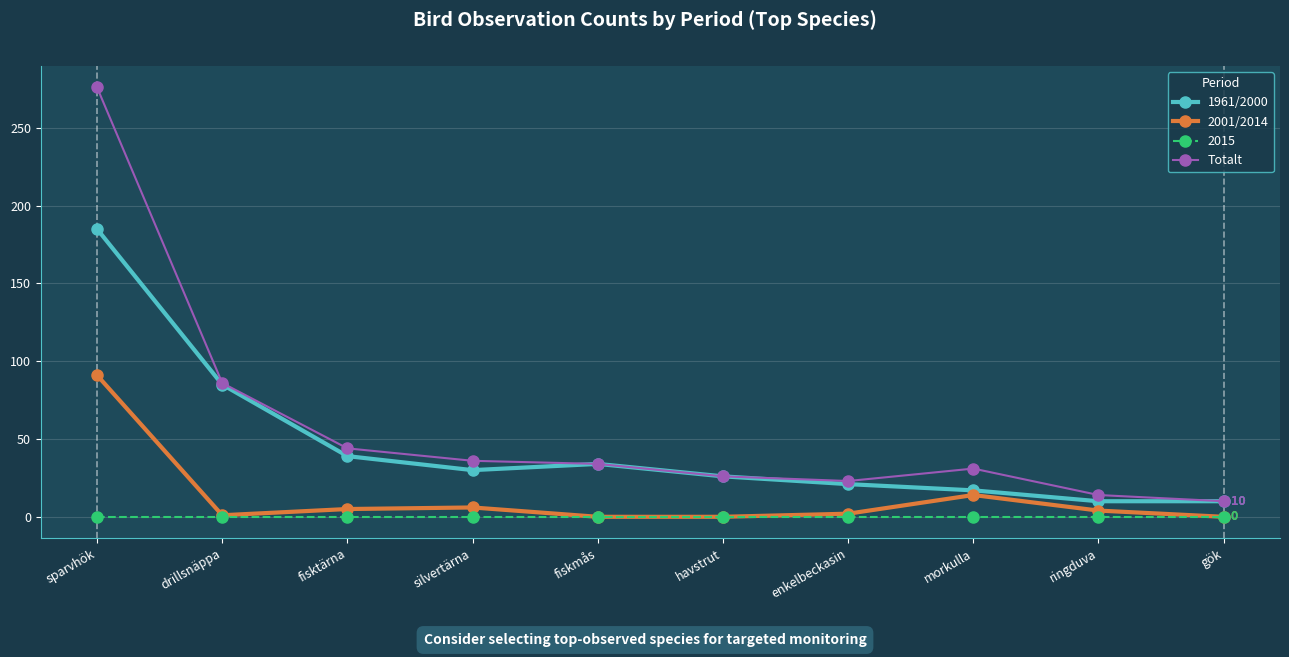

Where is 1961/2000 nearest to the value 97?

drillsnäppa